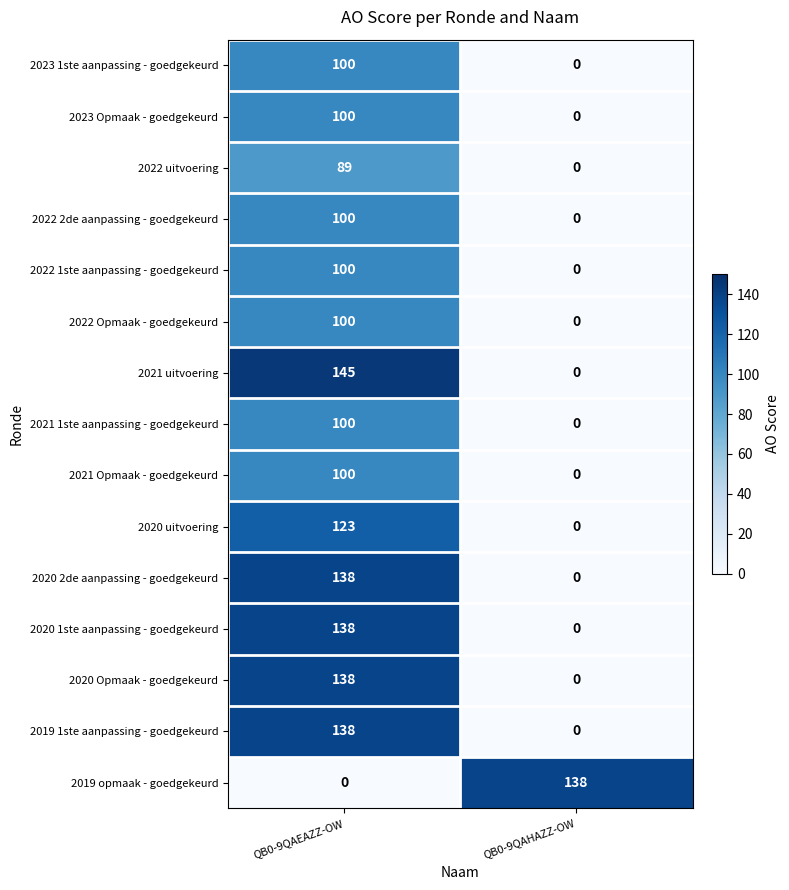

What is the total value across all series at QB0-9QAEAZZ-OW?

1609